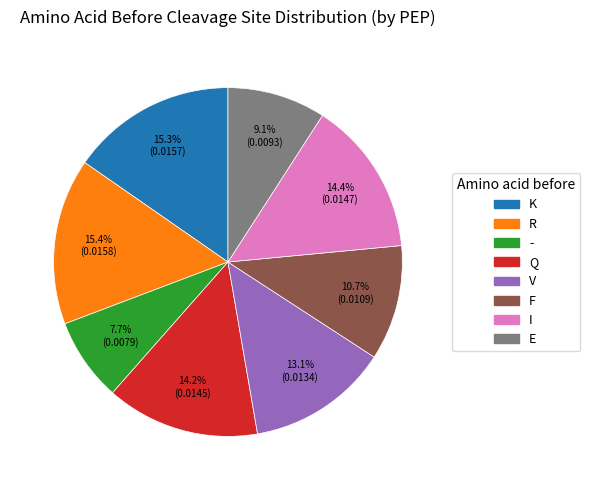

Is it true that F is 22% of the pie?

False